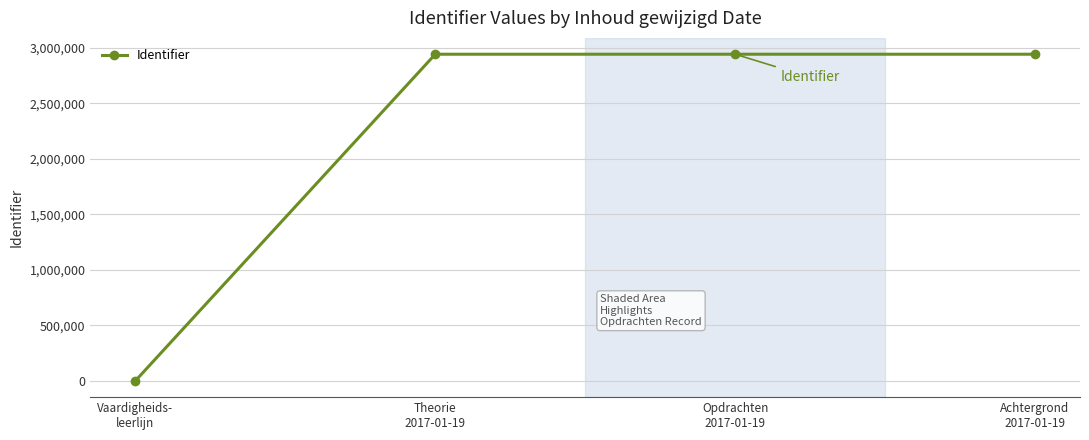

Does the chart display data point markers on the line(s)?

Yes